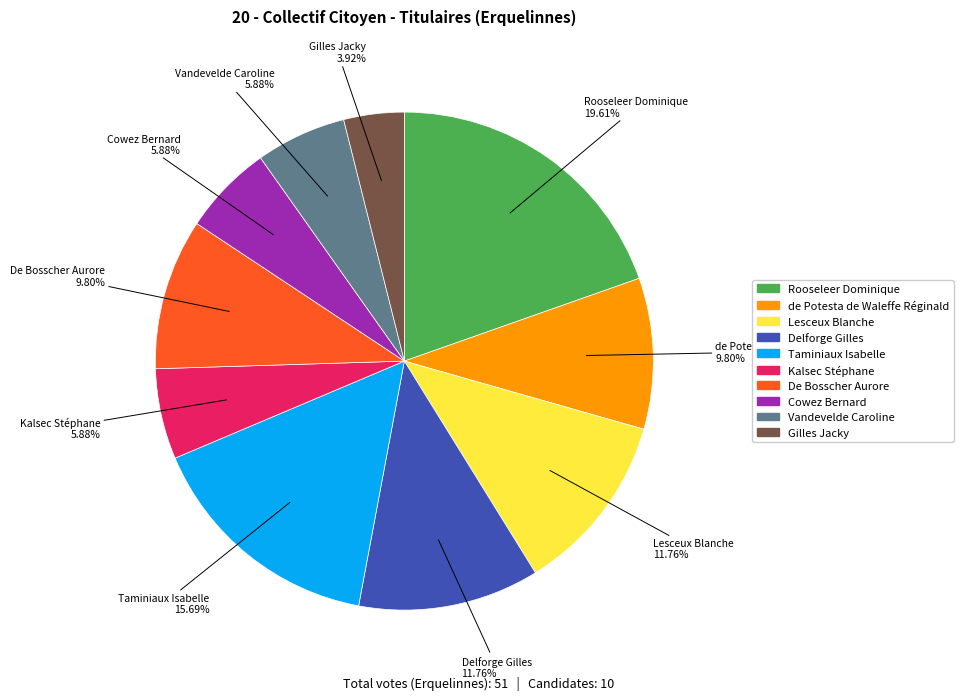

What percentage do Gilles Jacky and de Potesta de Waleffe Réginald together represent?

13.7%